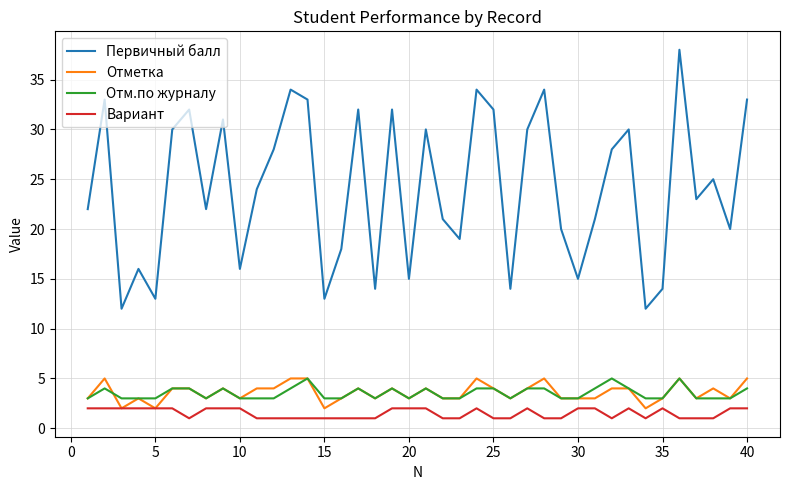

Which series has the largest range (max minus min)?

Первичный балл